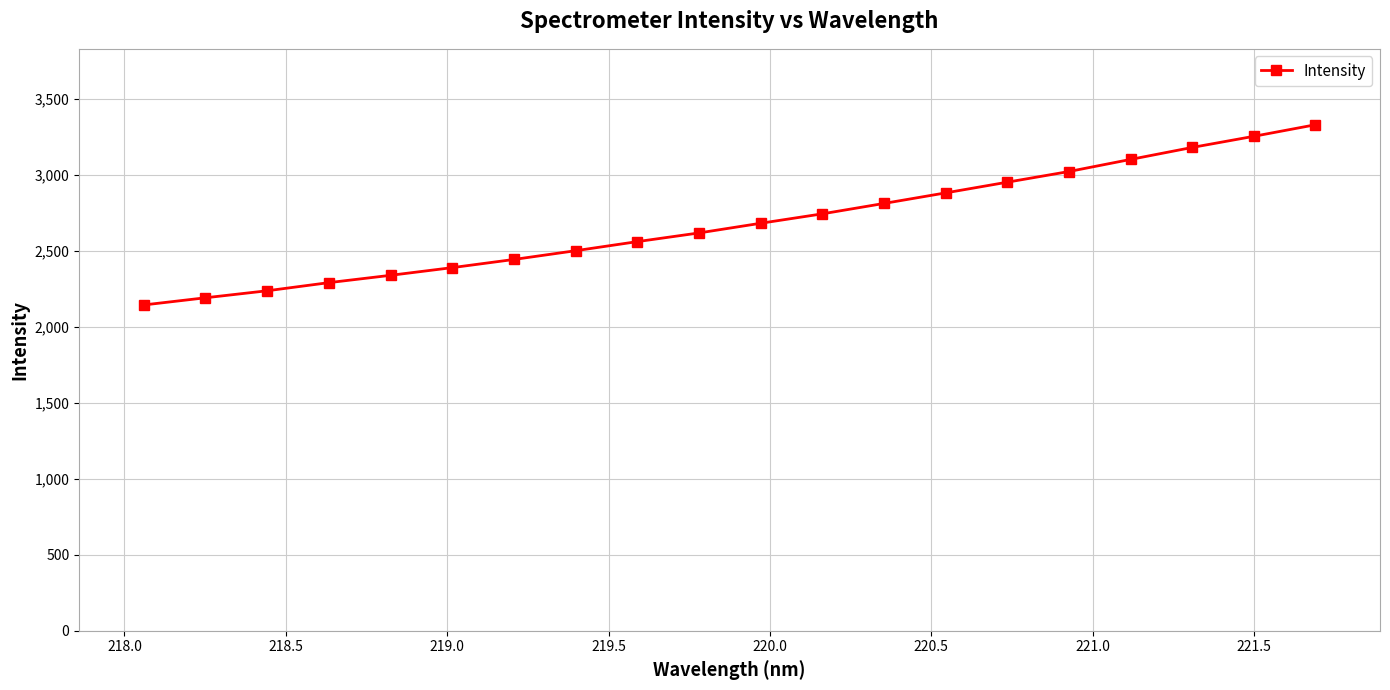

What is the value of the 7th point from the left?

2444.6